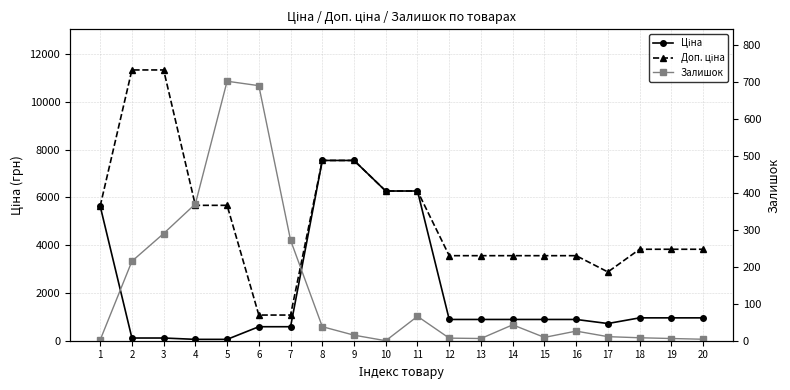

Where is Ціна nearest to the value 3801?

1